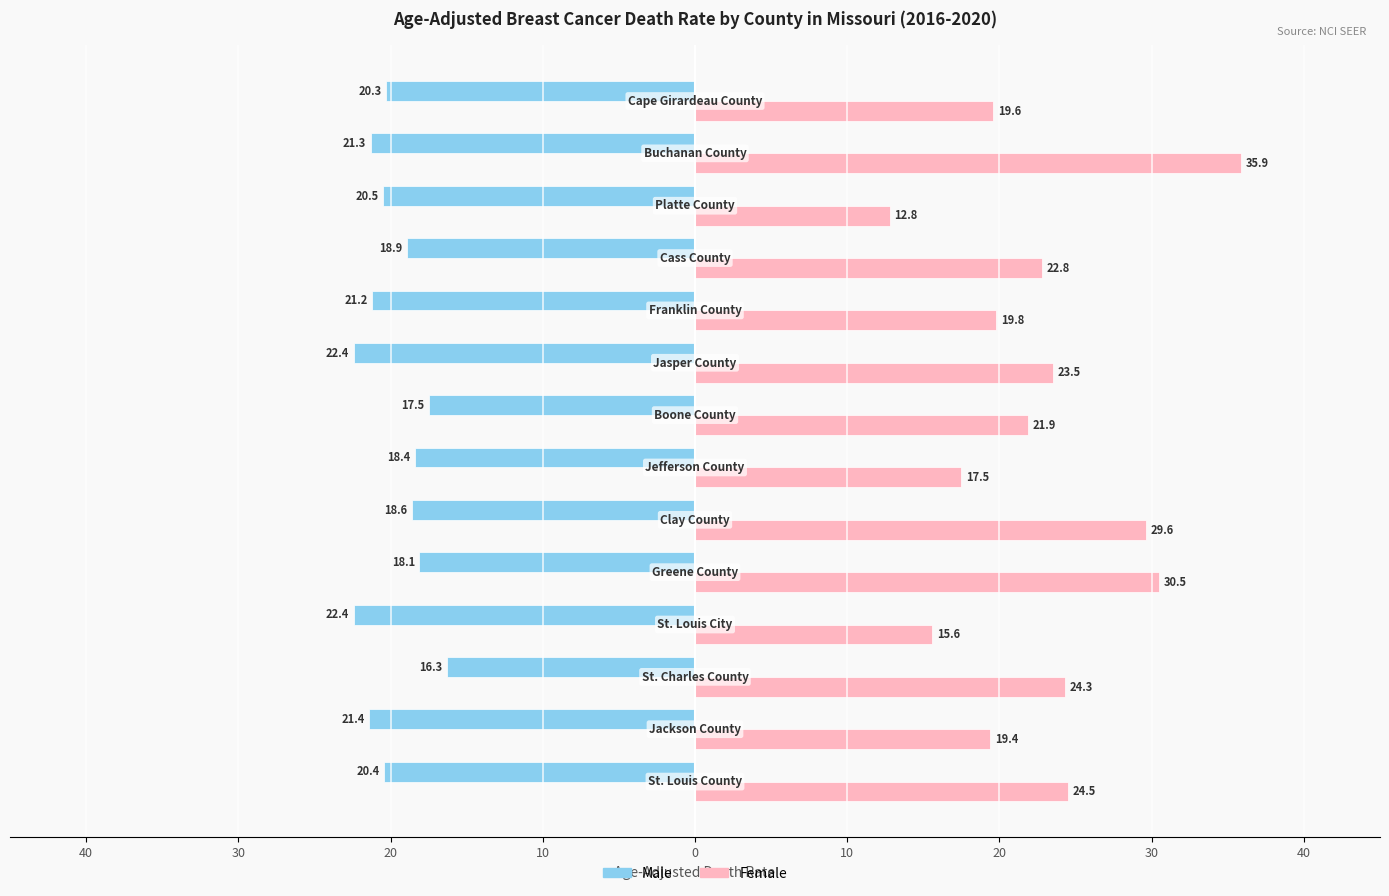

What are all the series names shown in the legend?

Male, Female